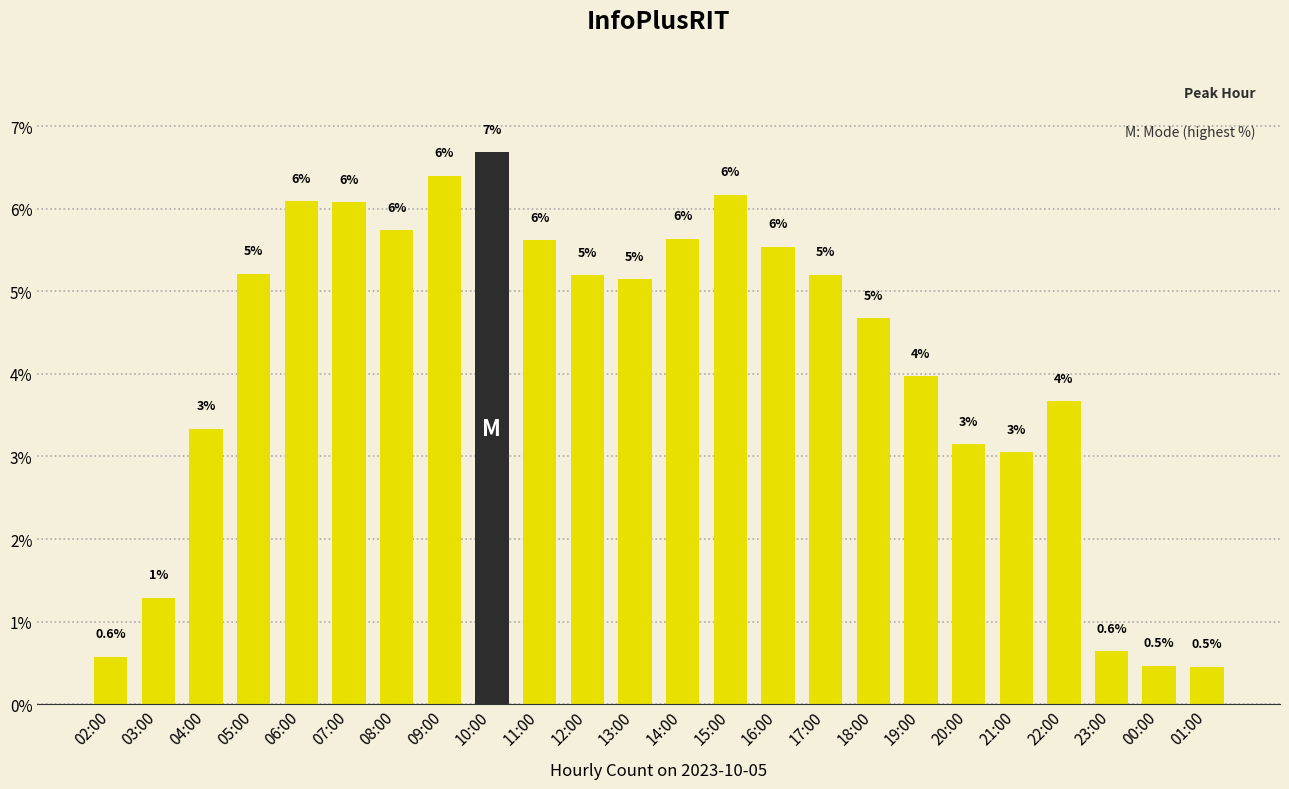

Which category has the highest value across all series?

10:00